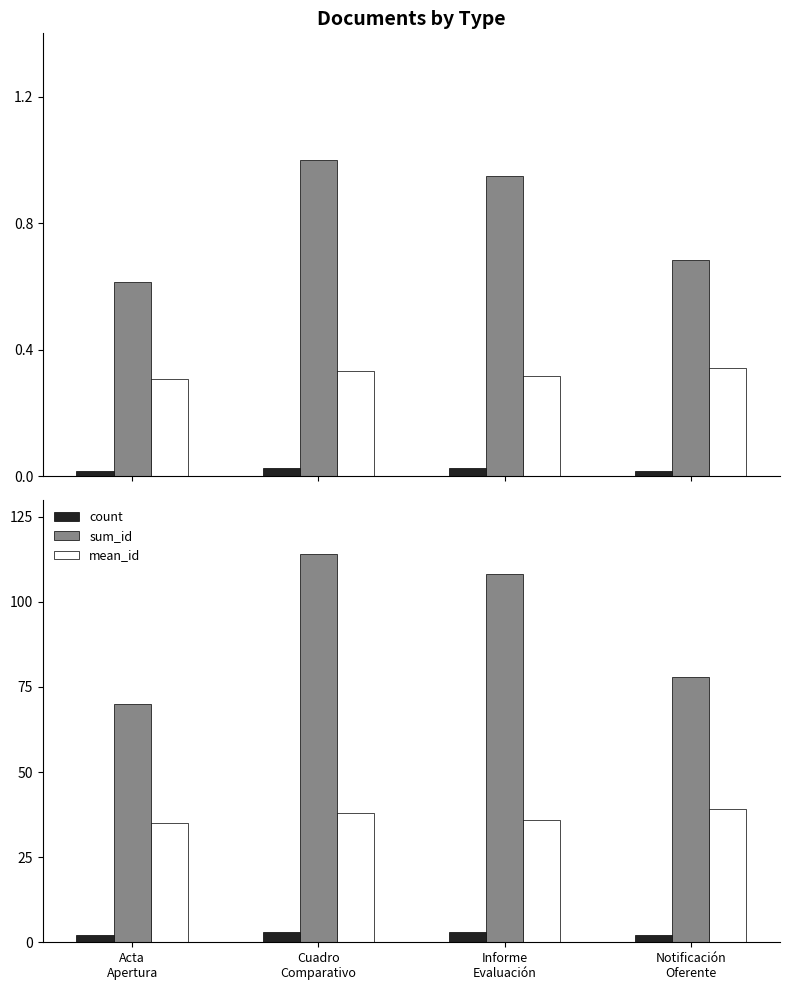

What is the total value across all series at Notificación
Oferente?

119